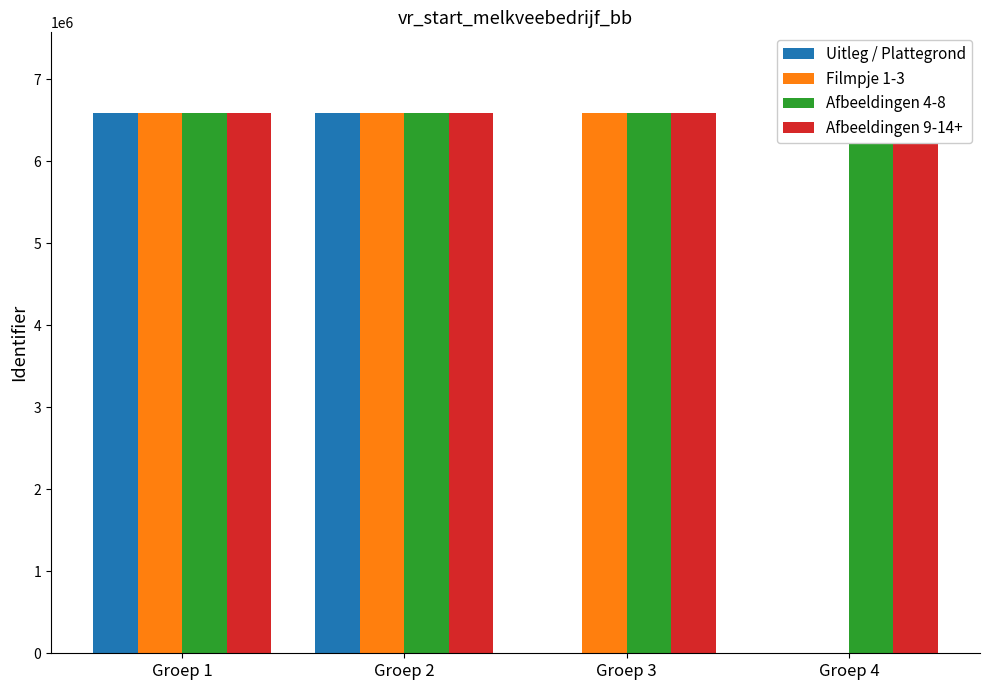

How many bars are there in total?

16